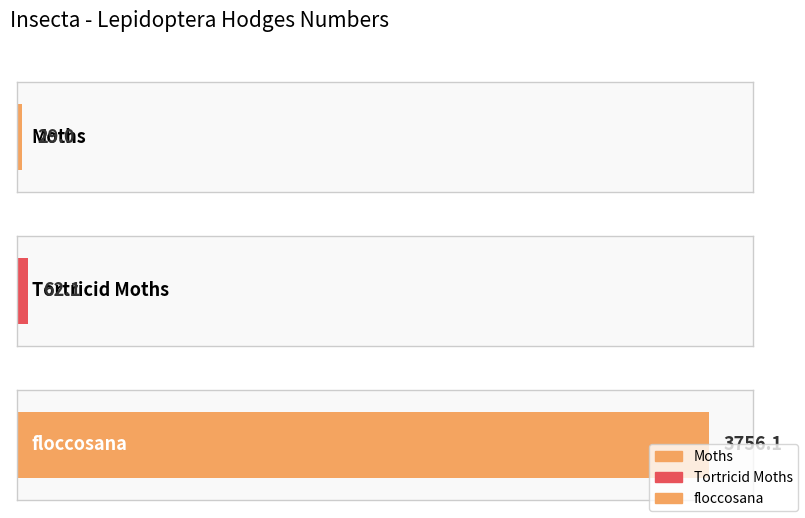

Reading left to right, extract all data points from this chart.

29.0	62.1	3756.1